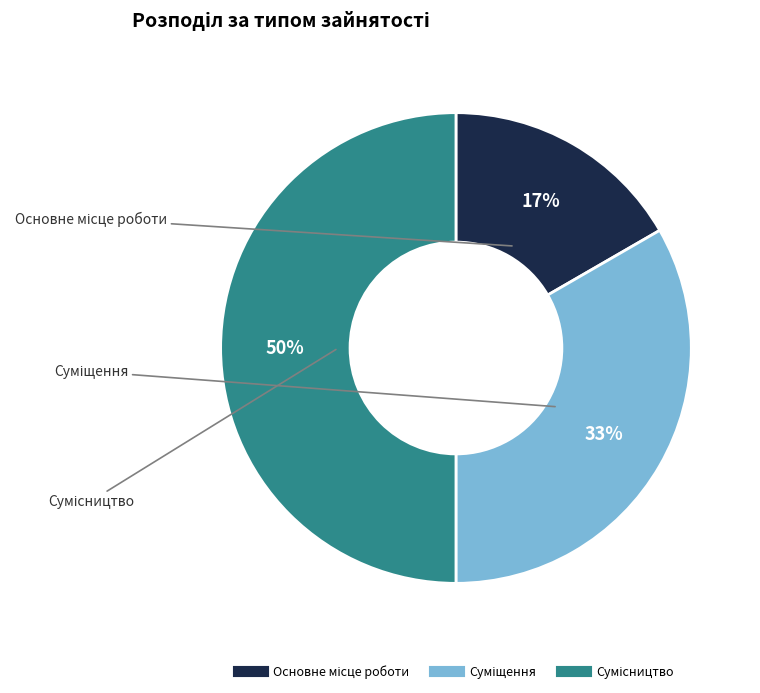

How many slices are in this pie chart?

3